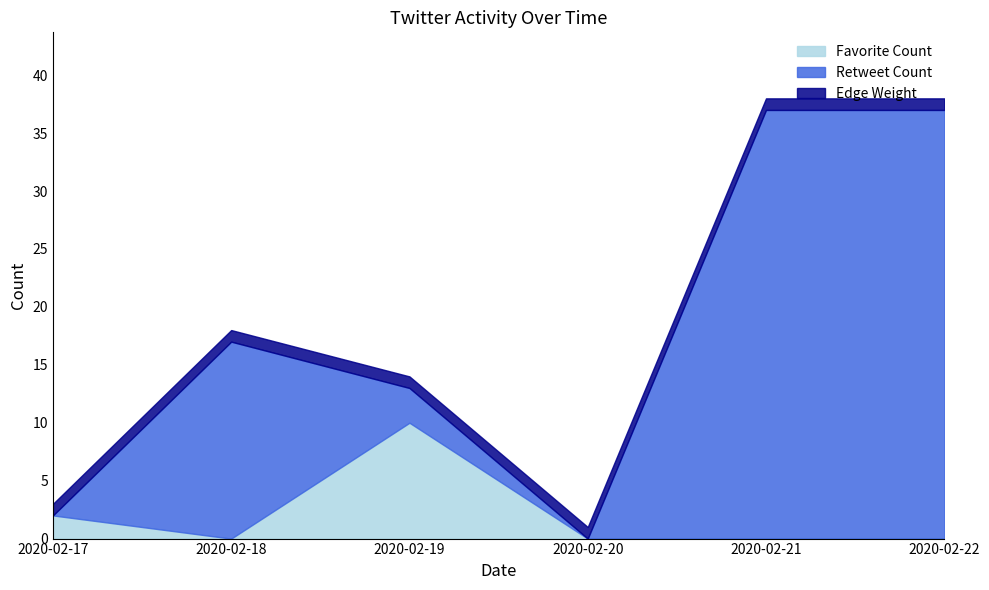

Between which two adjacent categories do Retweet Count and Favorite Count first intersect?

2020-02-17 and 2020-02-18